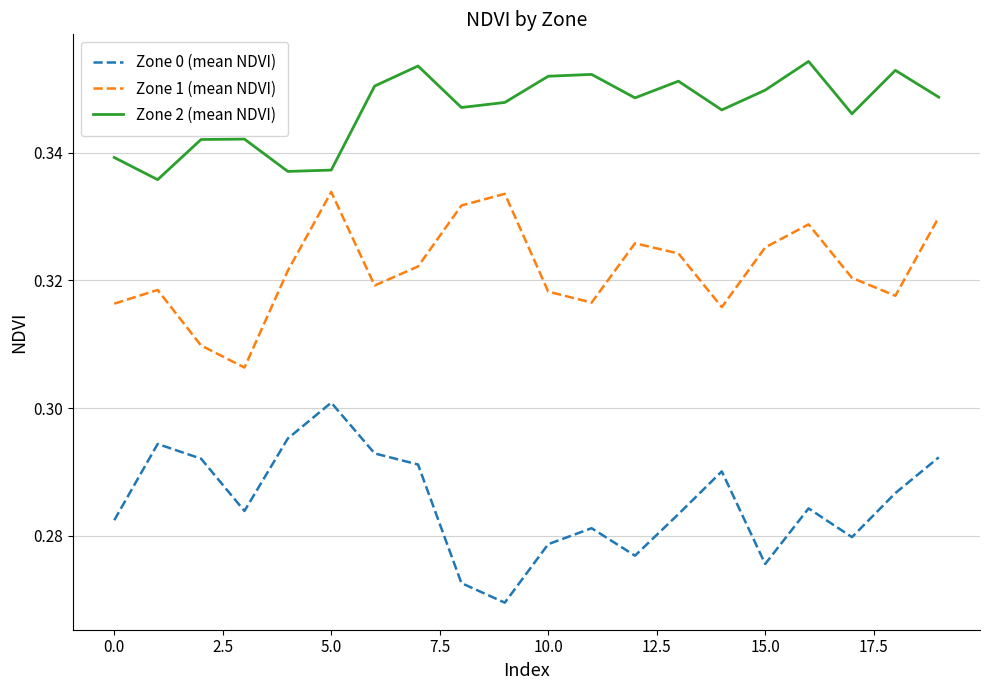

True or false: Zone 2 (mean NDVI) and Zone 1 (mean NDVI) cross at least once.

False